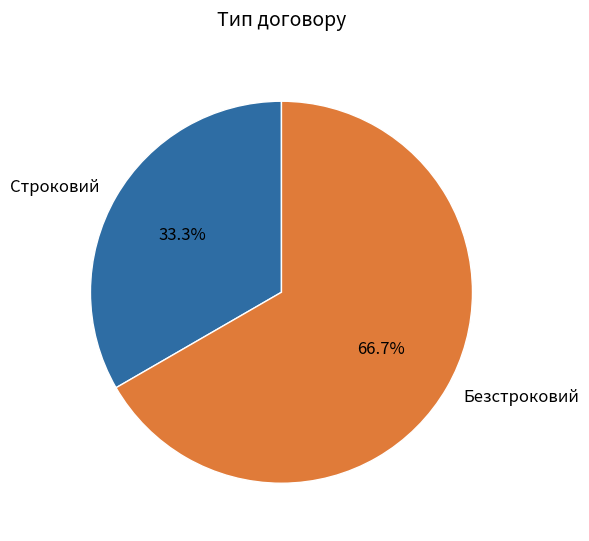

To the nearest percent, what is the average slice percentage?

50%